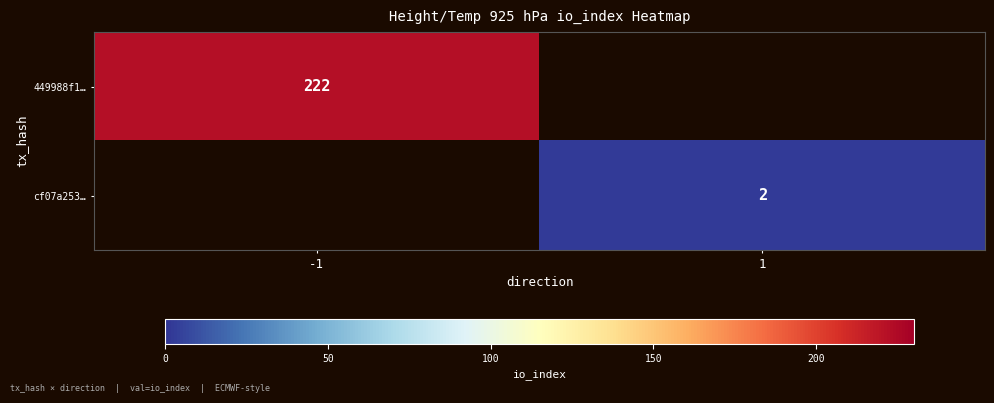

The value of 449988f1… at -1 is 222. True or false?

True